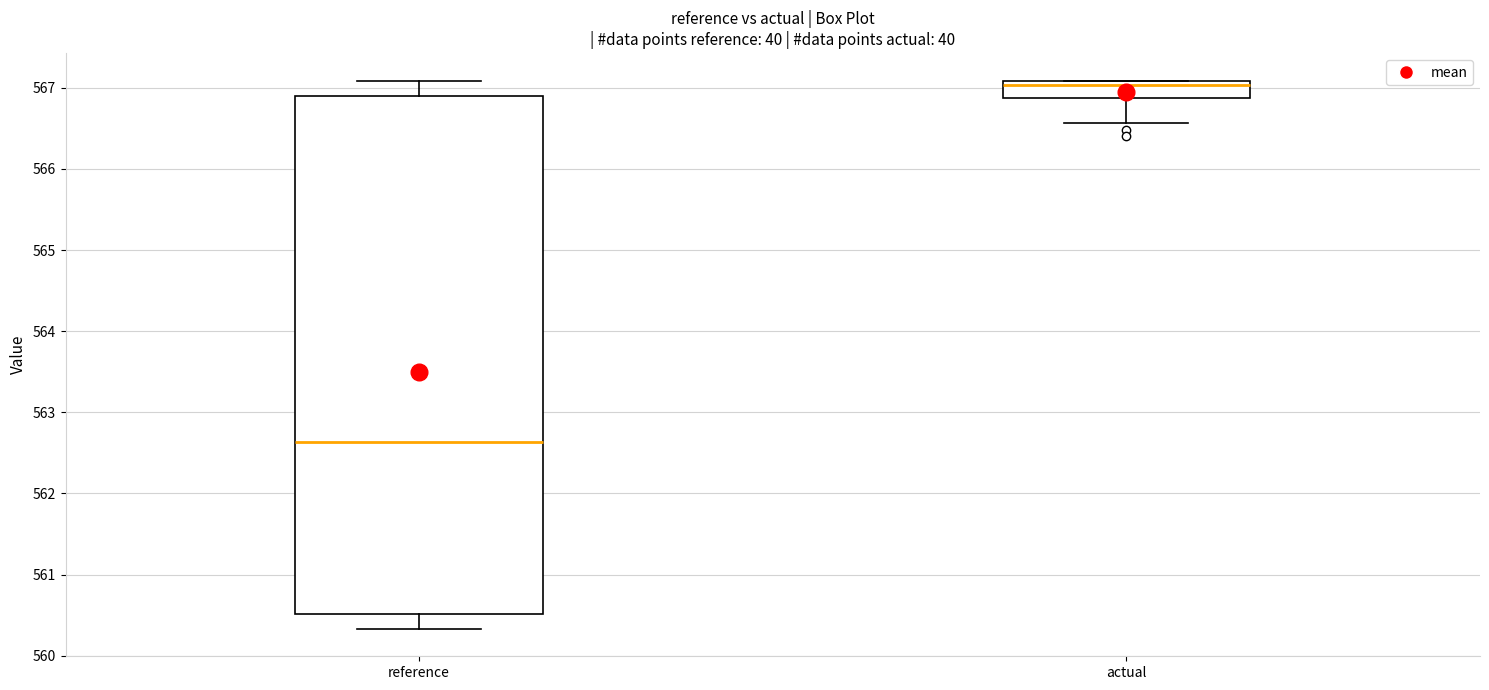

Reading left to right, transcribe this box plot: for each box, give where its median line is, the range the box spans, and where its two whiskers end, as read against the y-axis. The values are not printed on the chart, so give them approximately, as read against the axis.

reference: median 562.6, box 560.5 to 566.9, whiskers 560.3 to 567.1
actual: median 567.0, box 566.9 to 567.1, whiskers 566.6 to 567.1